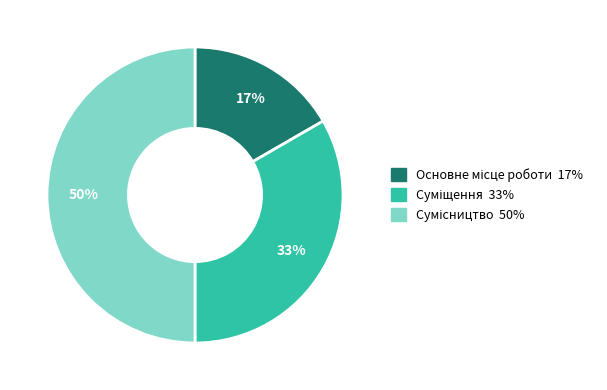

To the nearest percent, what is the average slice percentage?

33%